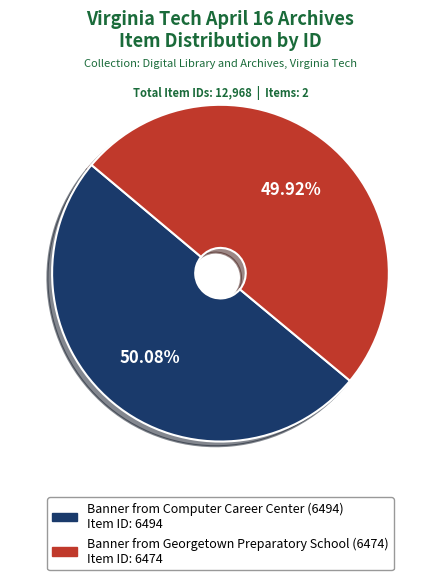

Does any single category account for the majority?

Yes